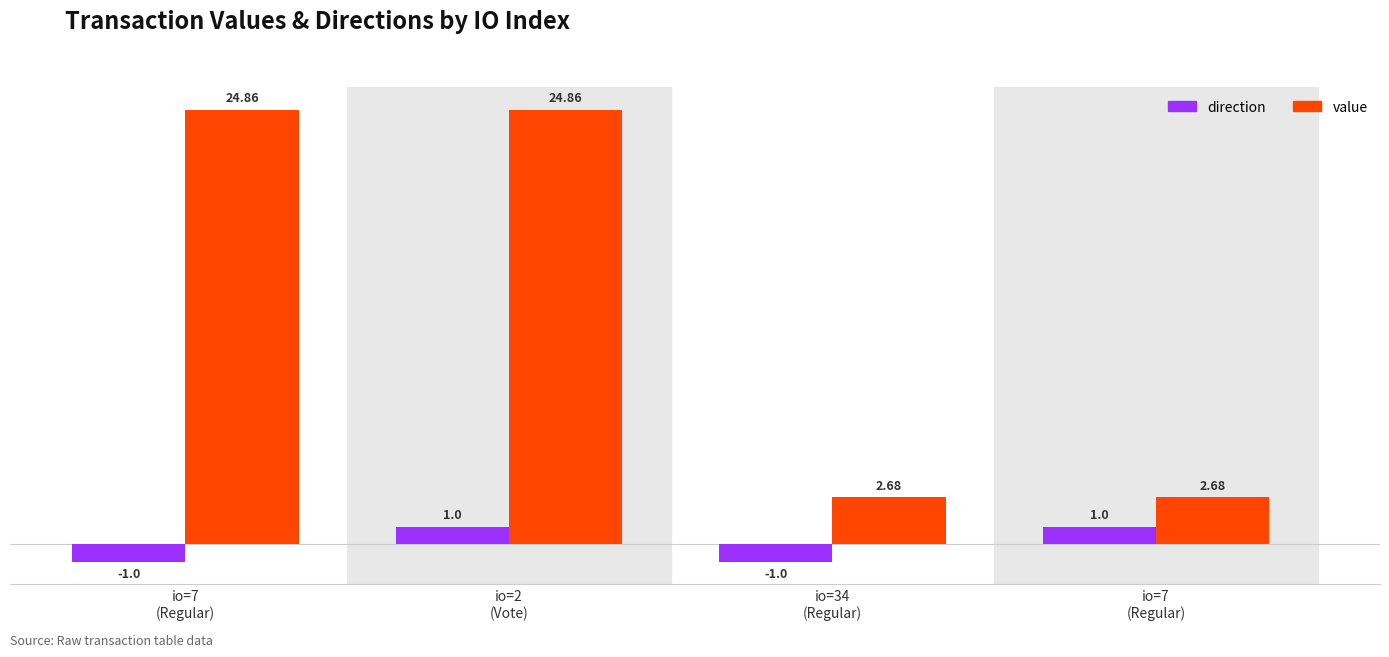

Which series changed the most between io=2
(Vote) and io=7
(Regular)?

value